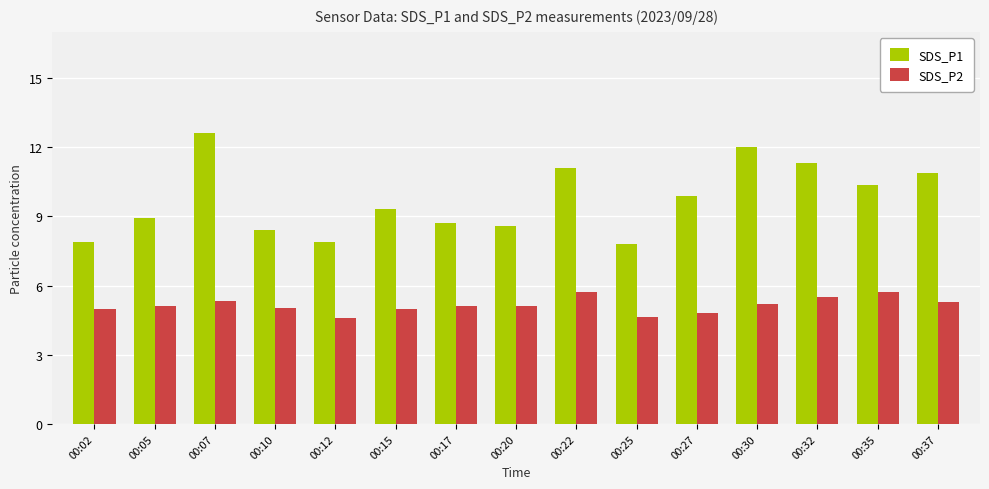

What is the minimum value for SDS_P2?

4.6